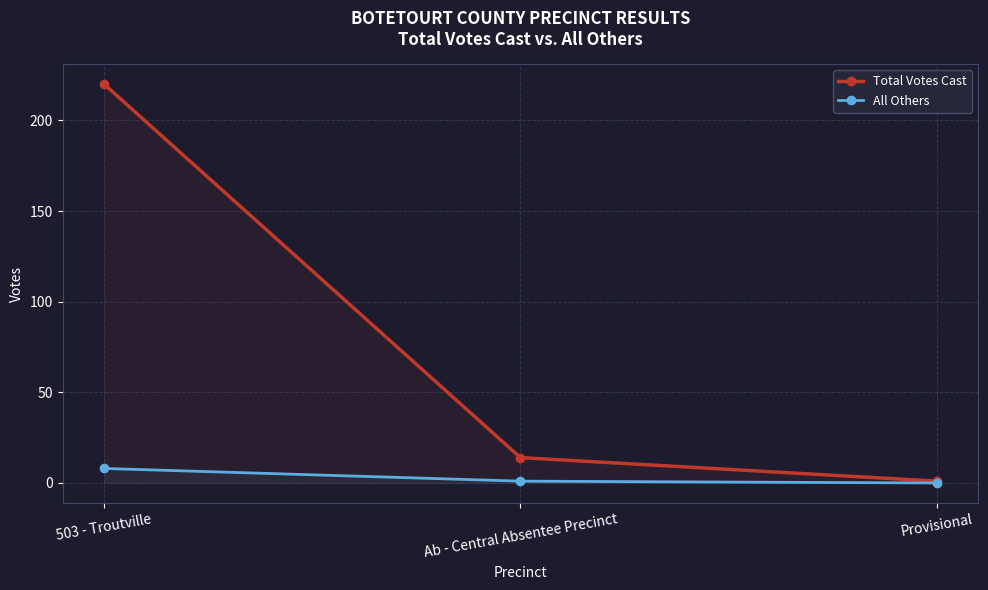

The All Others series shows 0 at Ab - Central Absentee Precinct. True or false?

False